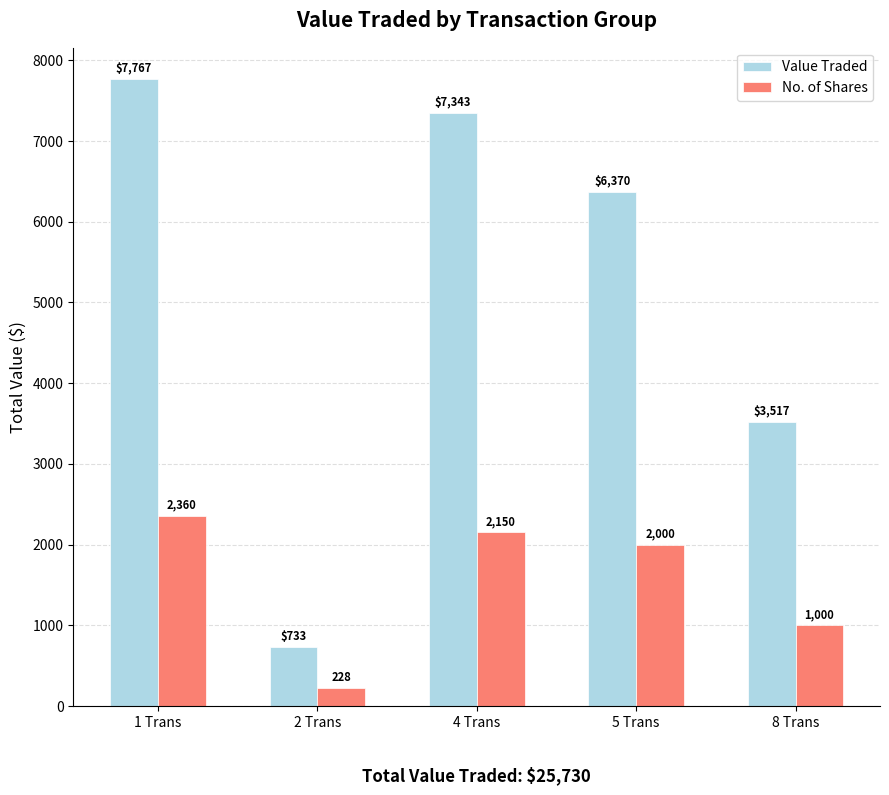

What is the difference between the maximum and minimum values in the No. of Shares series?

2132